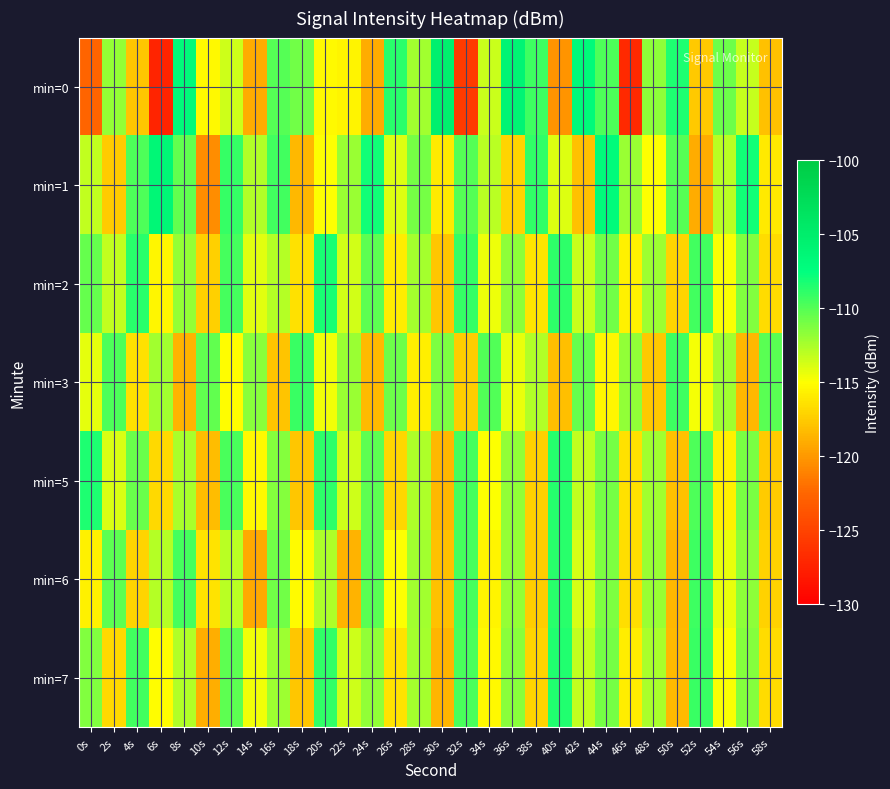

Which has a higher value, 36s or 8s?

36s